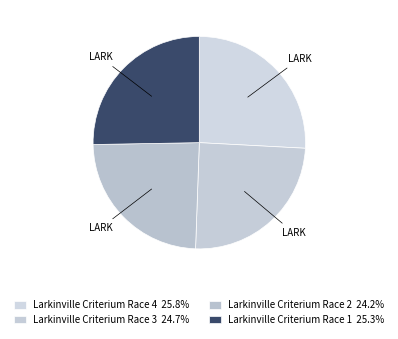

Is there a majority slice in this chart?

No